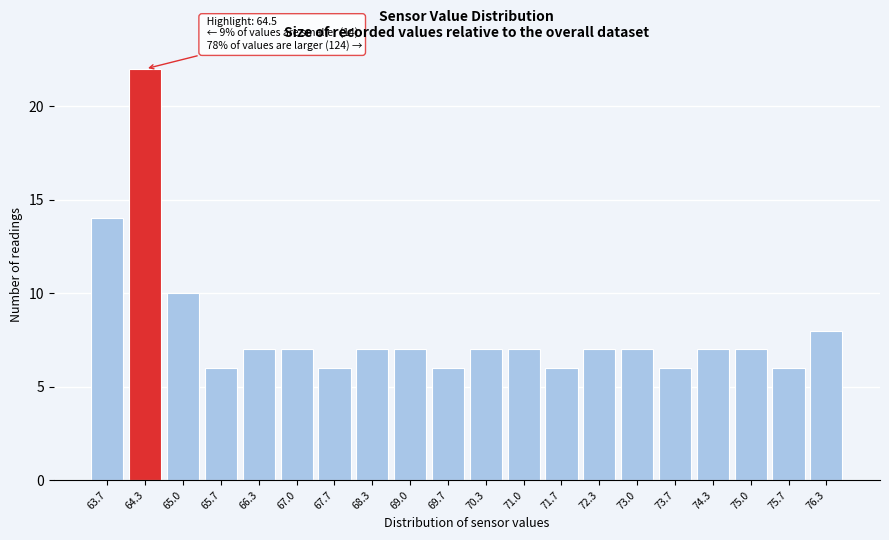

Reading left to right, list all the values displayed in this chart.

63.7=14	64.3=22	65.0=10	65.7=6	66.3=7	67.0=7	67.7=6	68.3=7	69.0=7	69.7=6	70.3=7	71.0=7	71.7=6	72.3=7	73.0=7	73.7=6	74.3=7	75.0=7	75.7=6	76.3=8